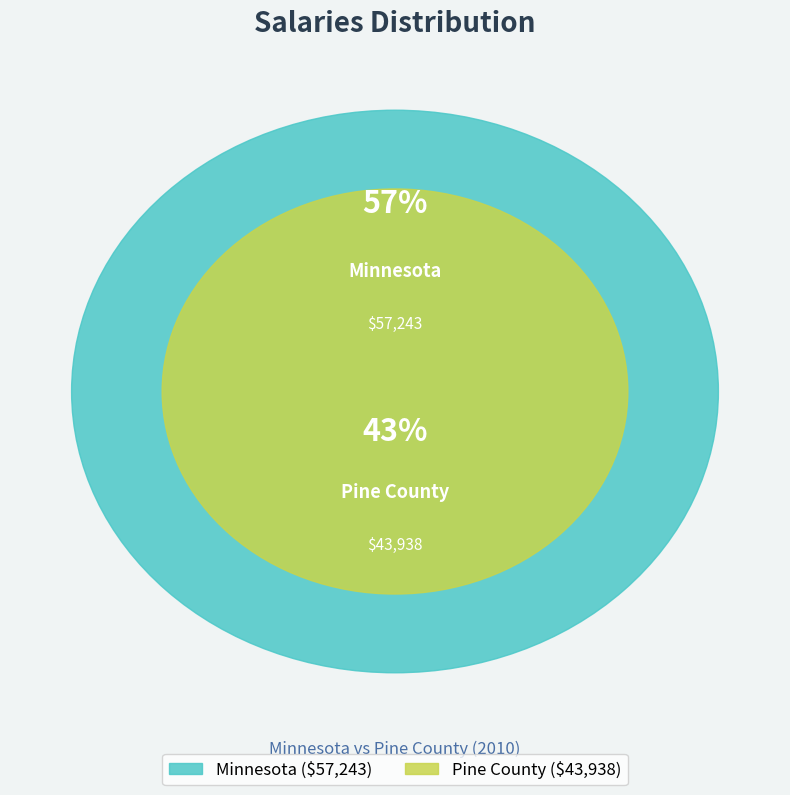

What percentage is the Minnesota slice, to the nearest percent?

57%